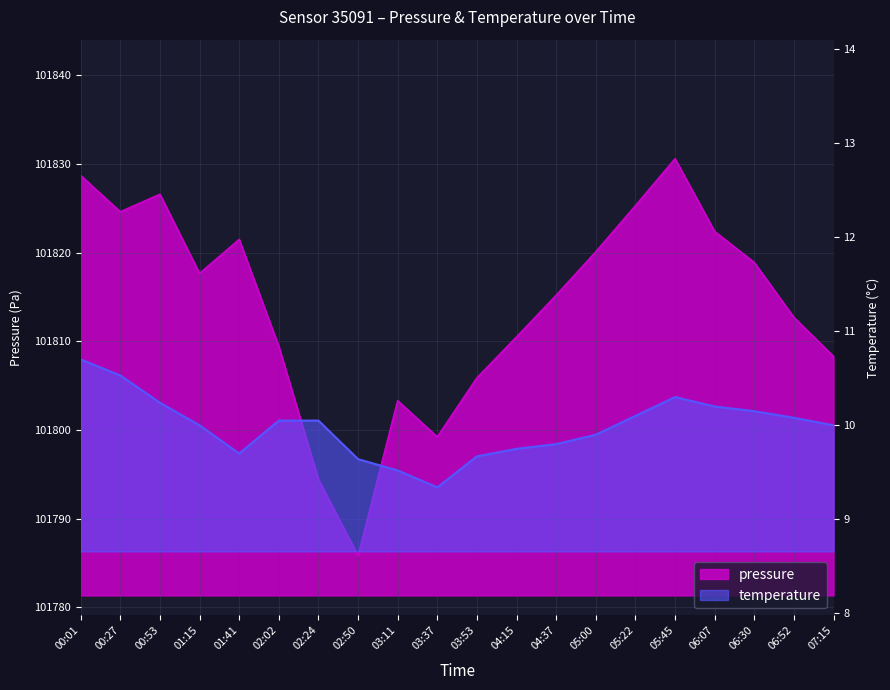

What position from the left is 05:45?

16